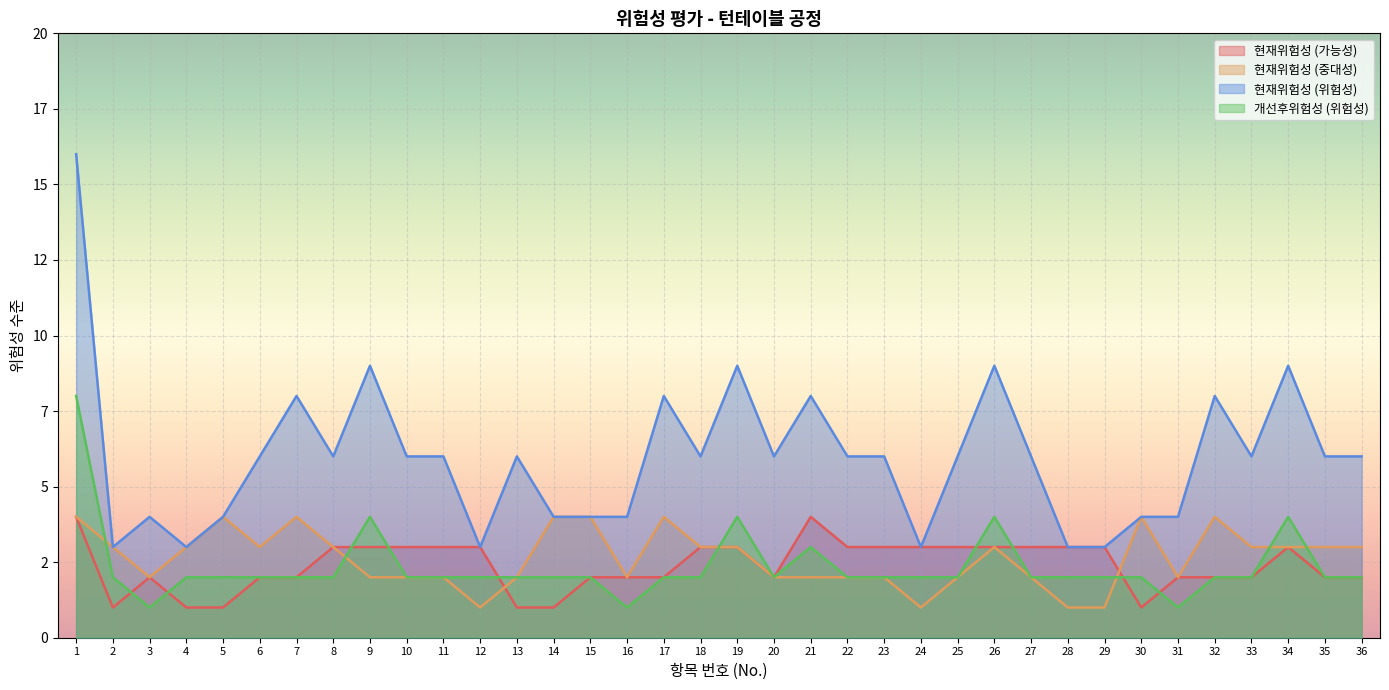

What is the difference between the maximum and minimum values in the 현재위험성 (중대성) series?

3